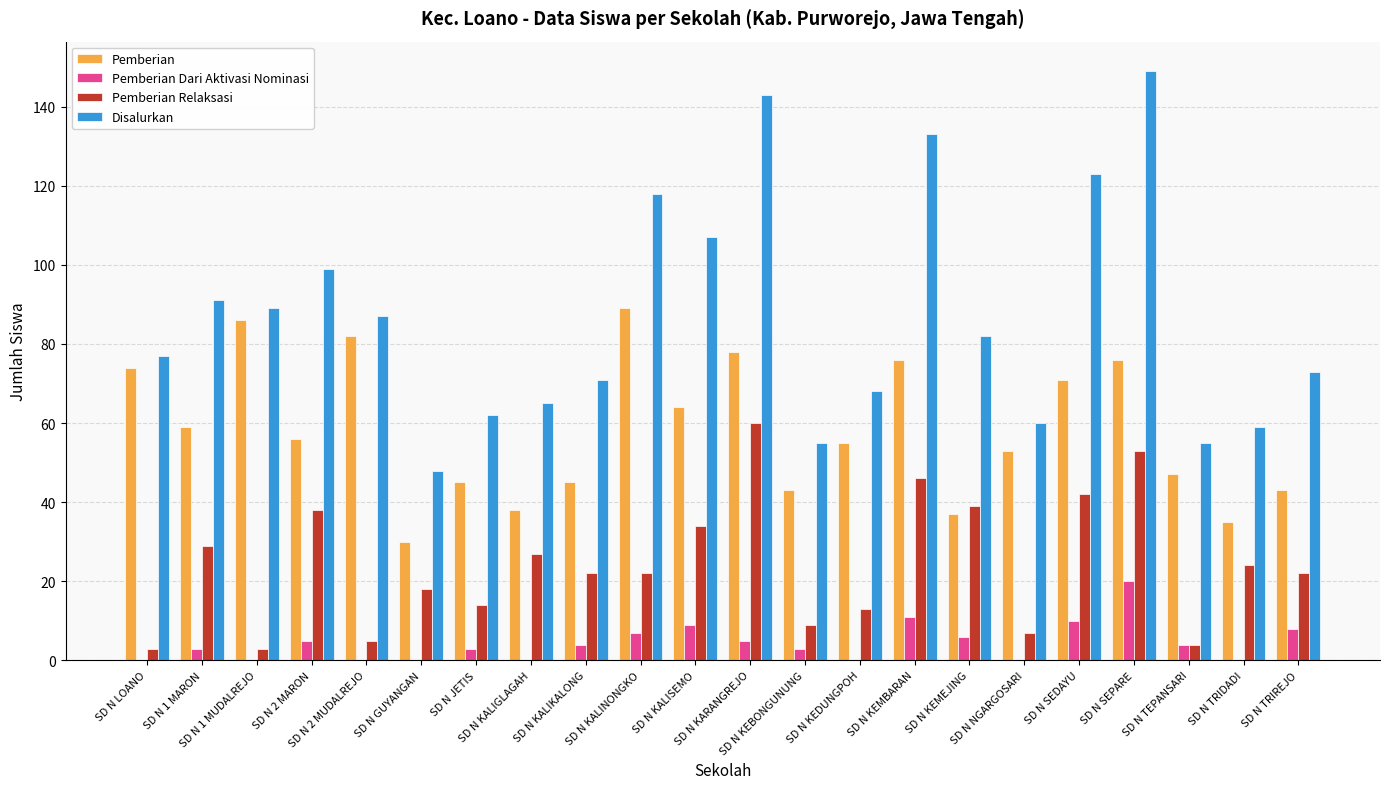

What is the maximum value shown in the chart?

149